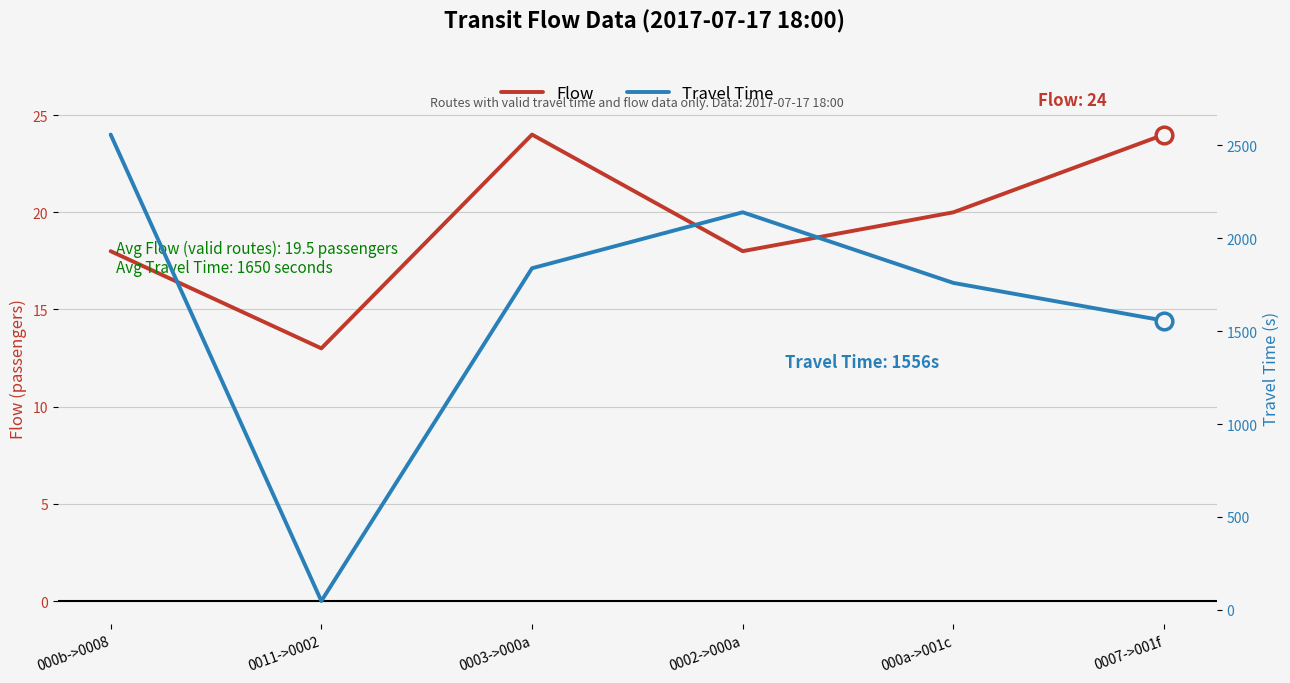

How many data points in Travel Time are above 1838?

2